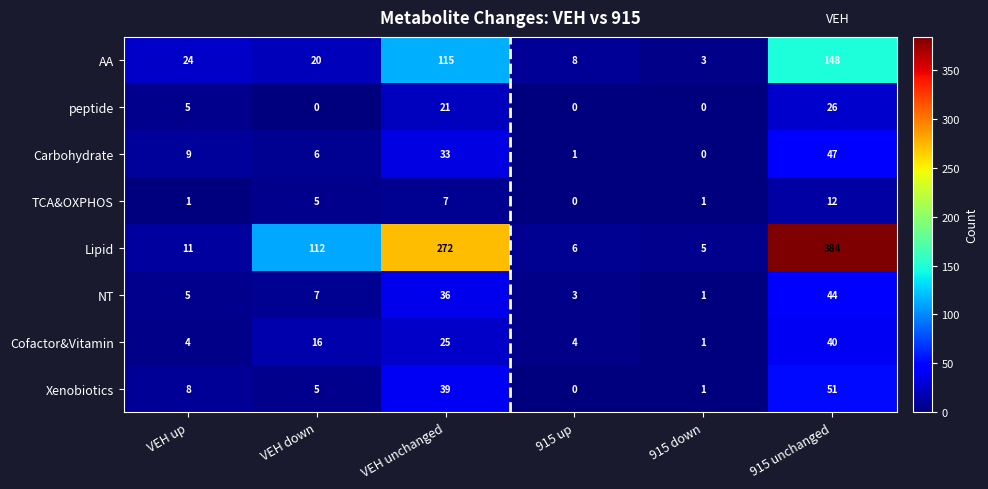

True or false: Cofactor&Vitamin has a value of 5 at 915 up.

False